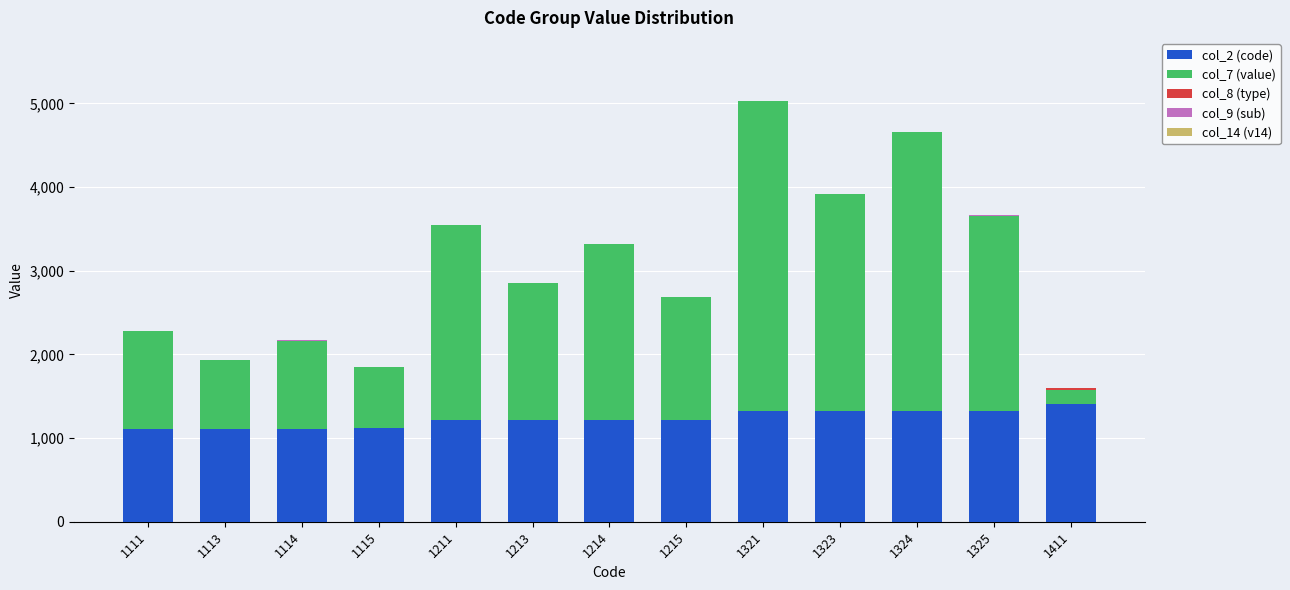

The col_2 (code) series shows 756 at 1323. True or false?

False